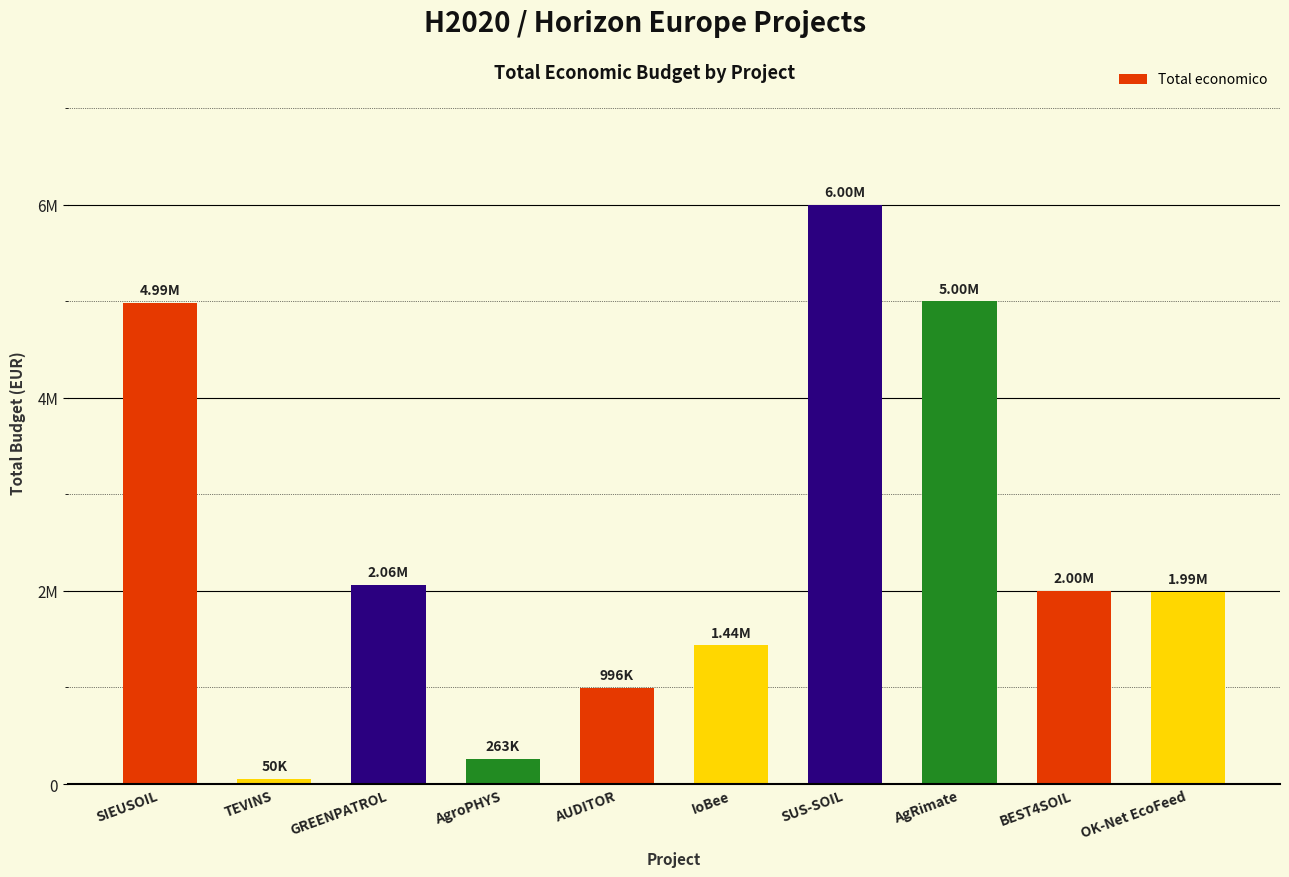

What is the difference between the maximum and second lowest values?

5734173